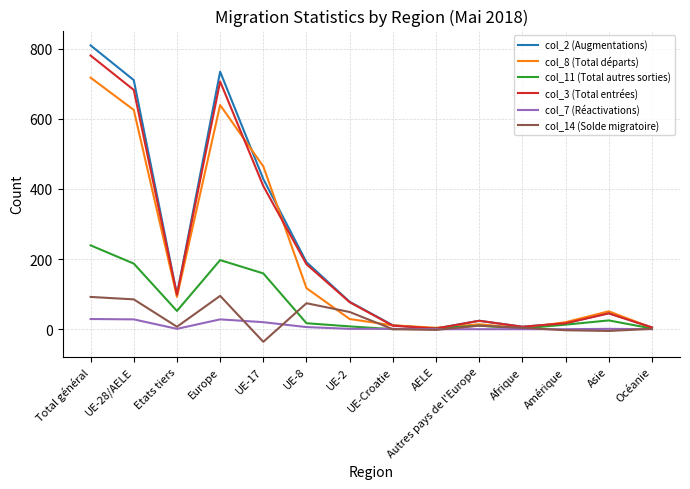

Which series has the widest spread of values?

col_2 (Augmentations)